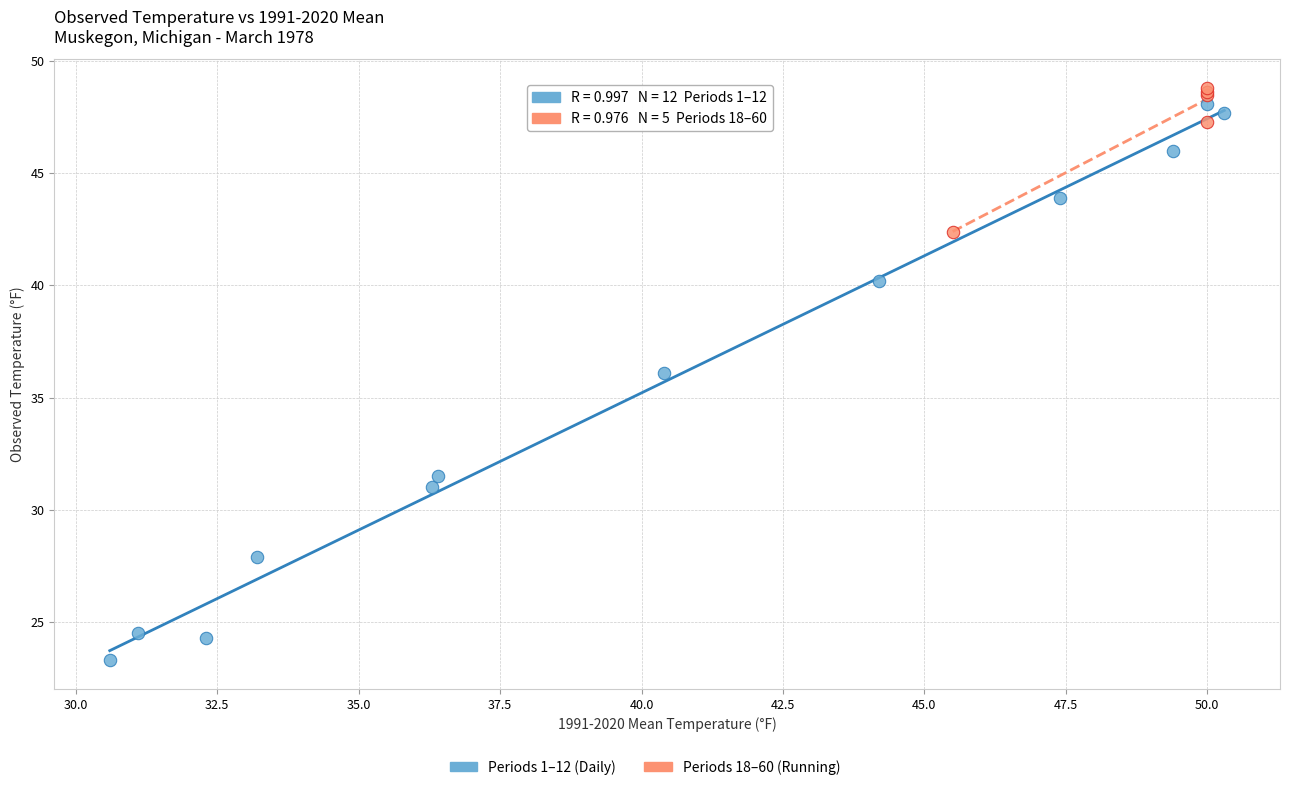

Which series reaches the maximum Y coordinate?

Periods 18–60 (Running)